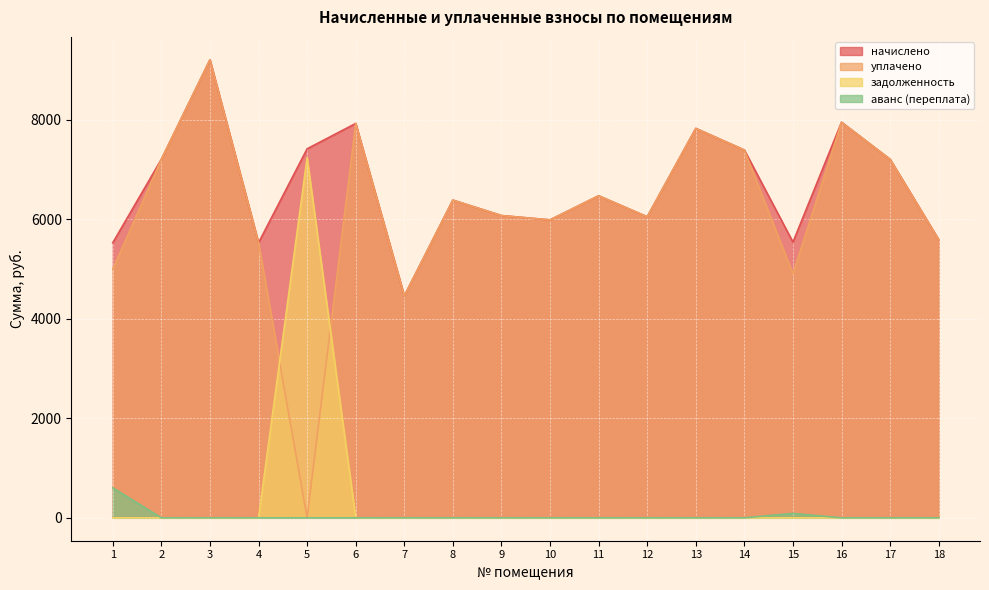

What is the value of the начислено point at the 5th from the left?

7414.7